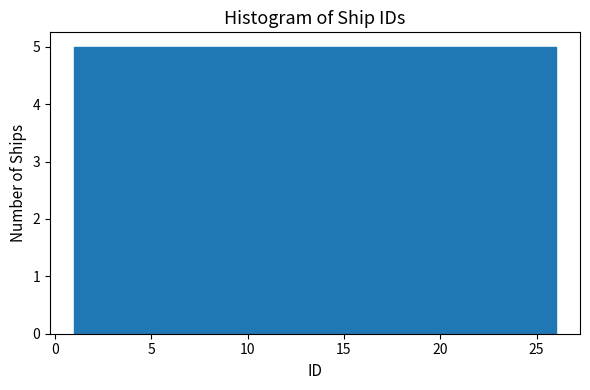

Reading left to right, transcribe this chart: for each bar, give the range it covers on the x-axis and its height. The values are not printed on the chart, so give them approximately, as read against the axis.

1 to 6: 5
6 to 11: 5
11 to 16: 5
16 to 21: 5
21 to 26: 5